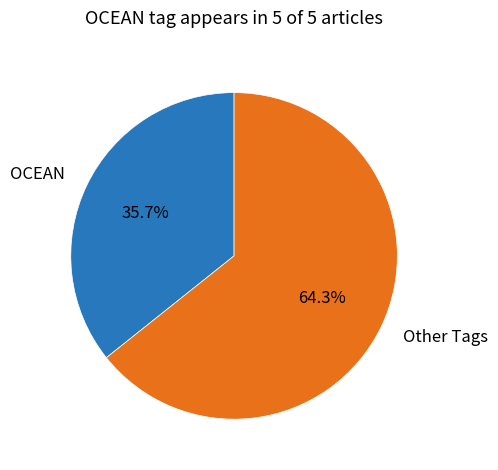

What is the smallest slice in the pie chart?

OCEAN